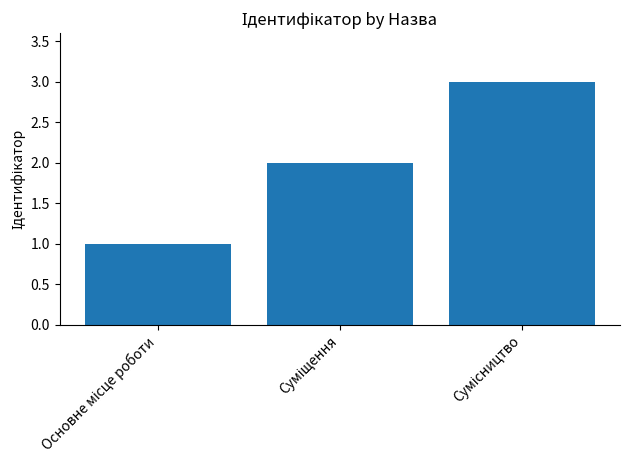

What is the sum of all values?

6